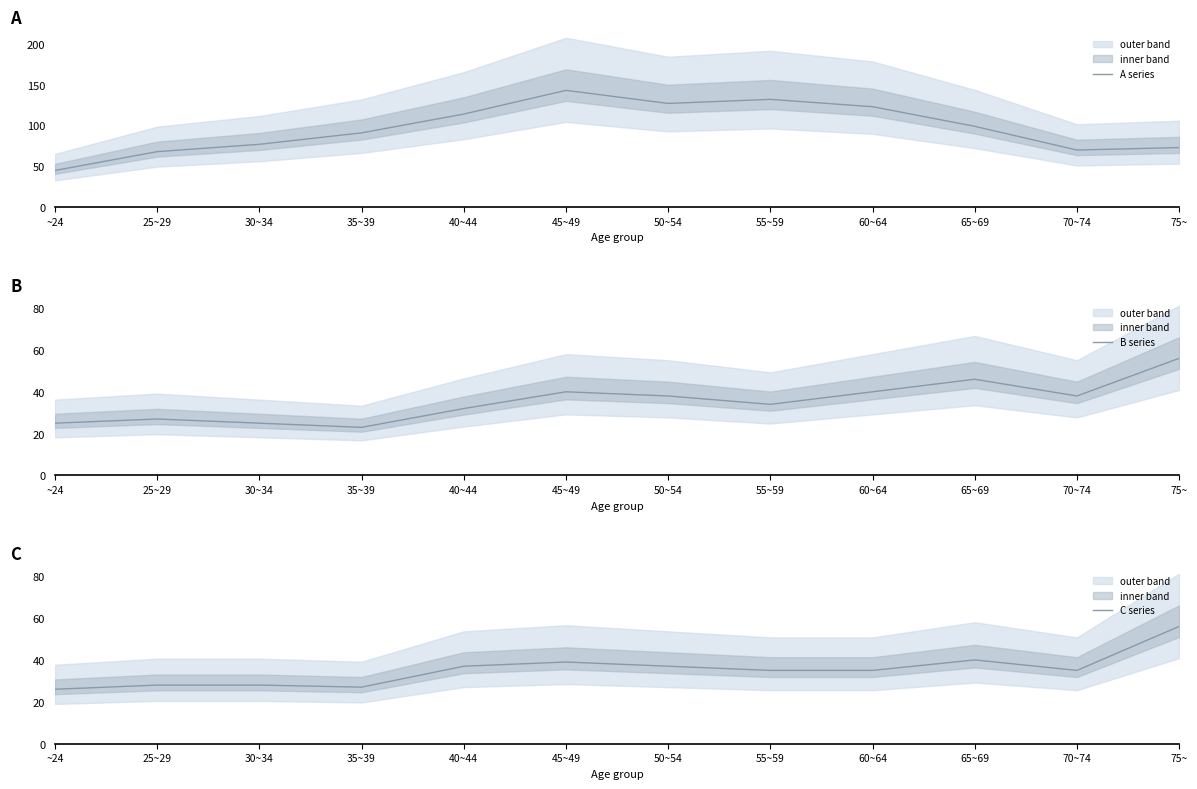

The value of B series at 60~64 is 40. True or false?

True